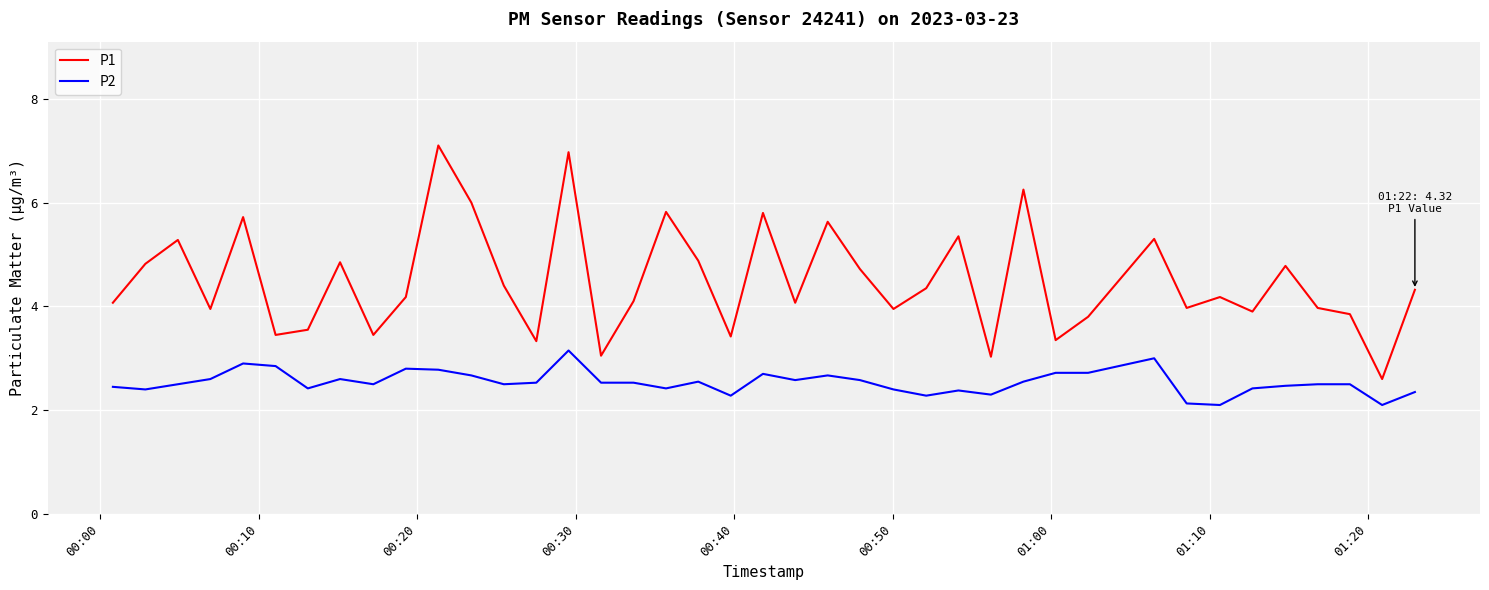

What is the average value of the P2 series?

2.5